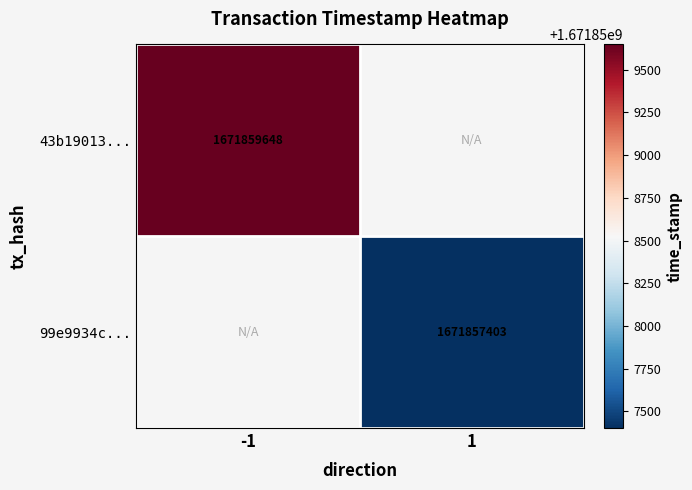

At how many categories does at least one series exceed 1671858804?

1